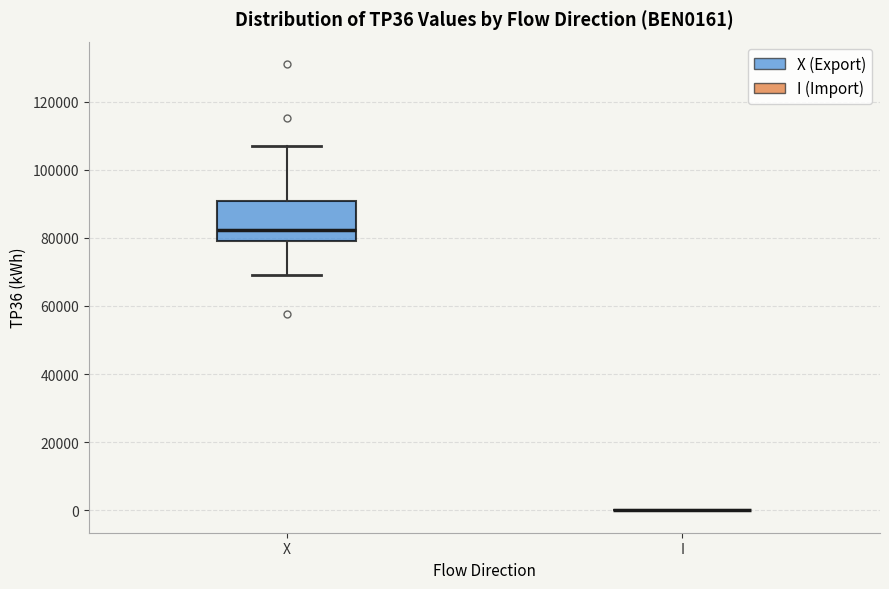

Reading left to right, transcribe this box plot: for each box, give where its median line is, the range the box spans, and where its two whiskers end, as read against the y-axis. The values are not printed on the chart, so give them approximately, as read against the axis.

X: median 82000, box 80000 to 90000, whiskers 70000 to 108000
I: box collapsed to a line at 0, whiskers 0 to 0